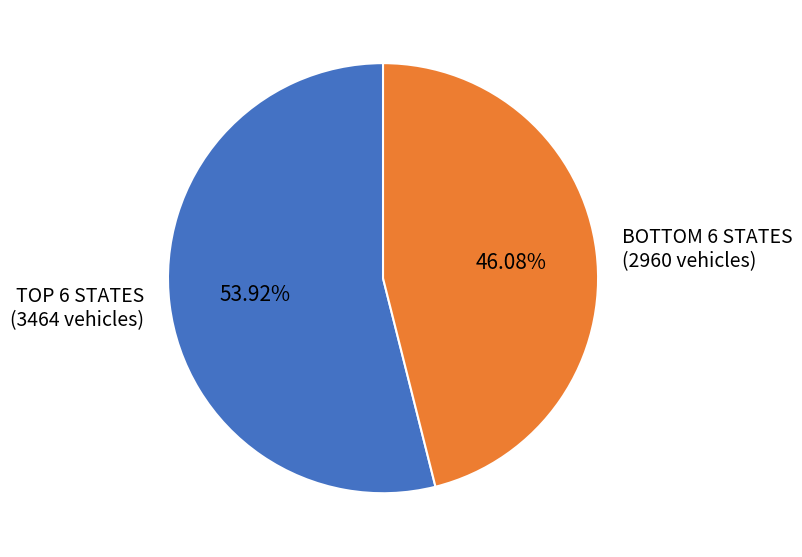

What is the majority slice?

TOP 6 STATES (3464 vehicles)